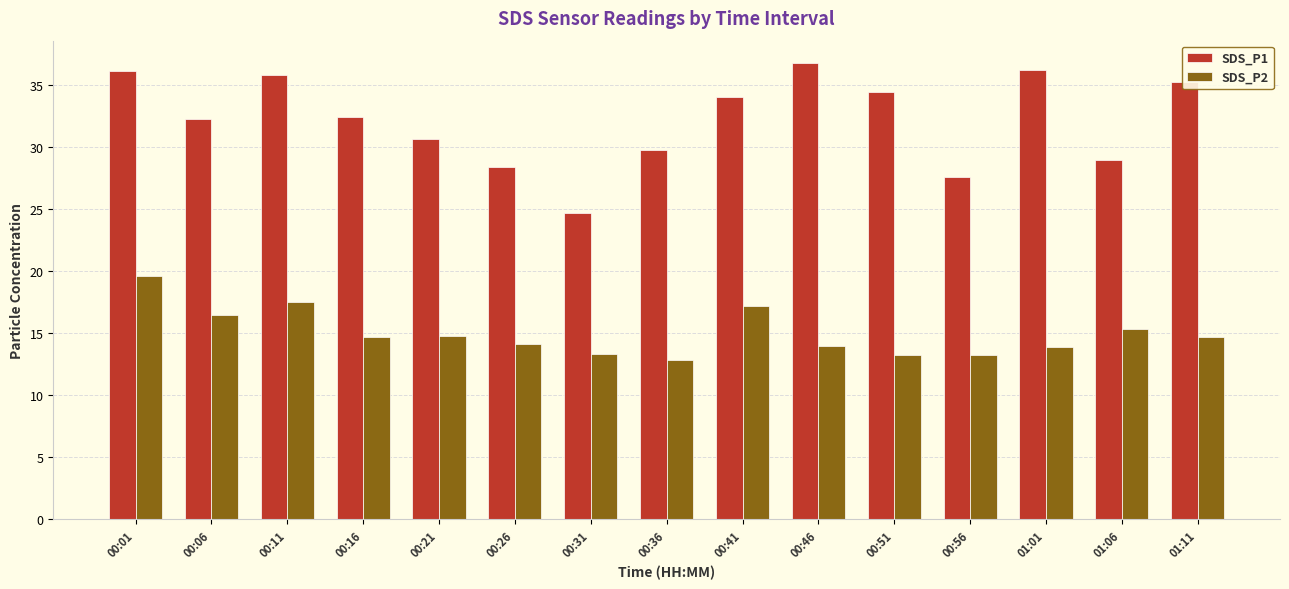

True or false: SDS_P1 has a value of 28.9 at 01:06.

True